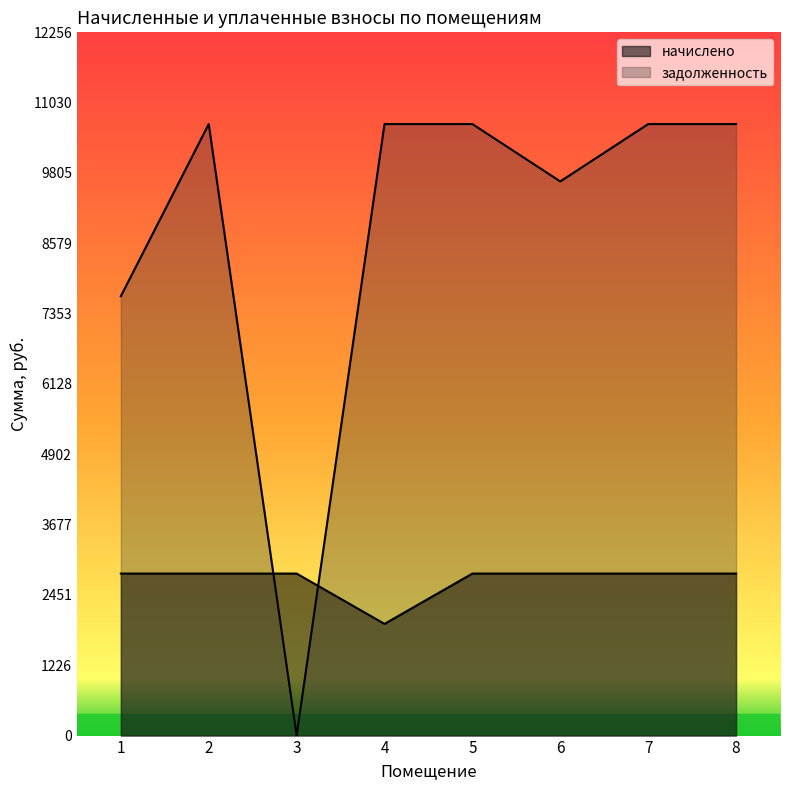

Read the начислено value at 6.

2823.7